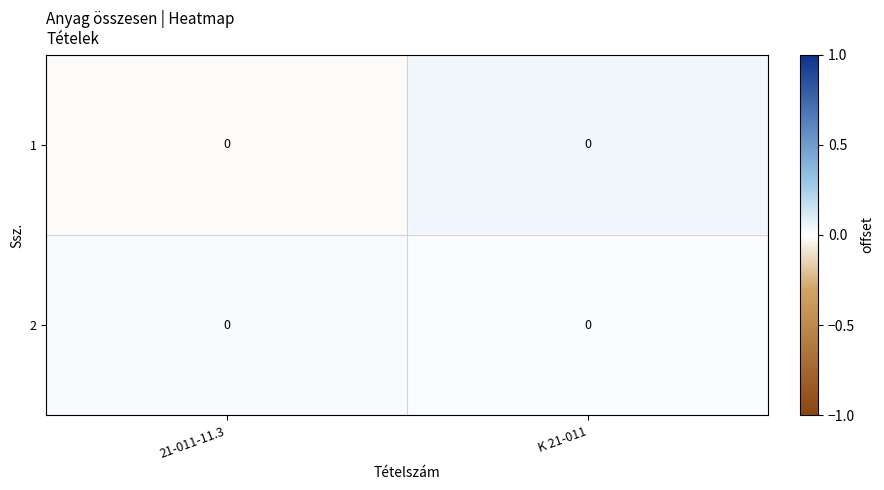

At how many categories does at least one series exceed 0?

2